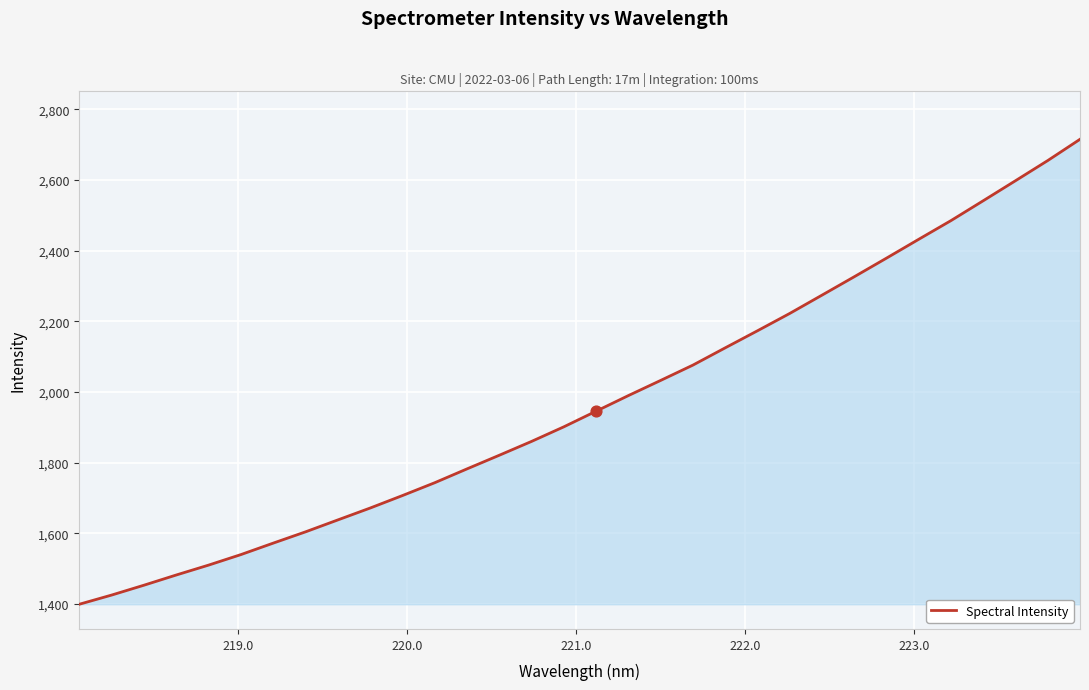

What is the maximum value shown in the chart?

2715.0